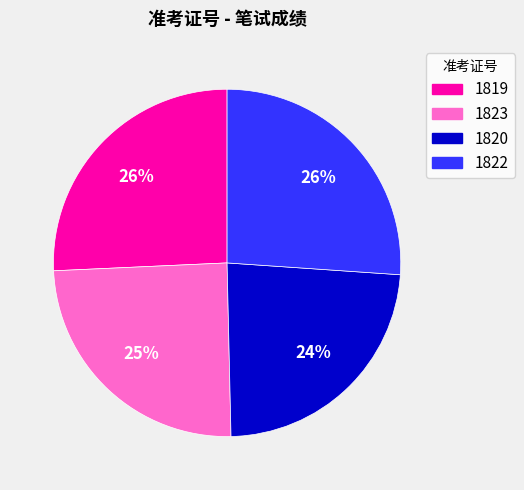

Is the sum of 1820 and 1819 greater than half?

No